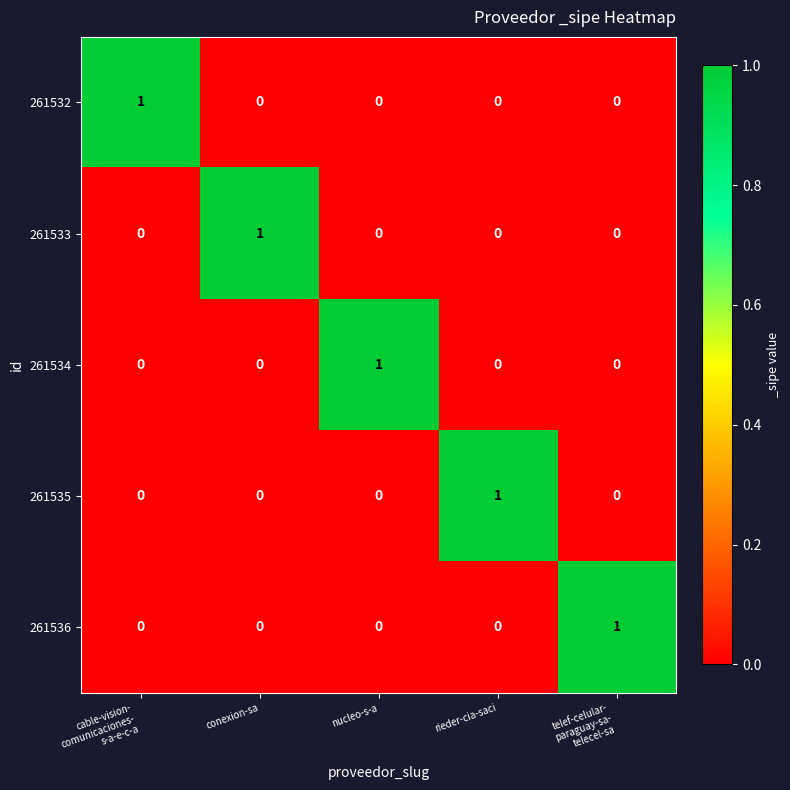

The value of 261536 at nucleo-s-a is 0. True or false?

True